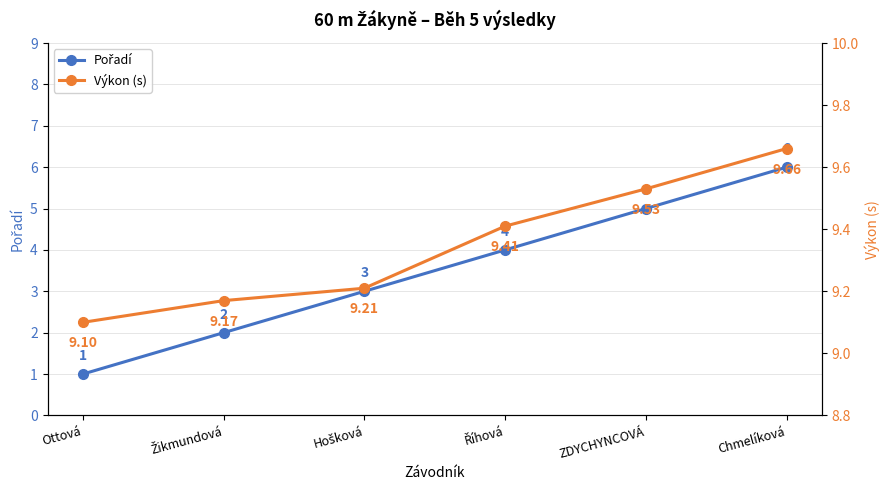

Which series has the largest total across all categories?

Výkon (s)